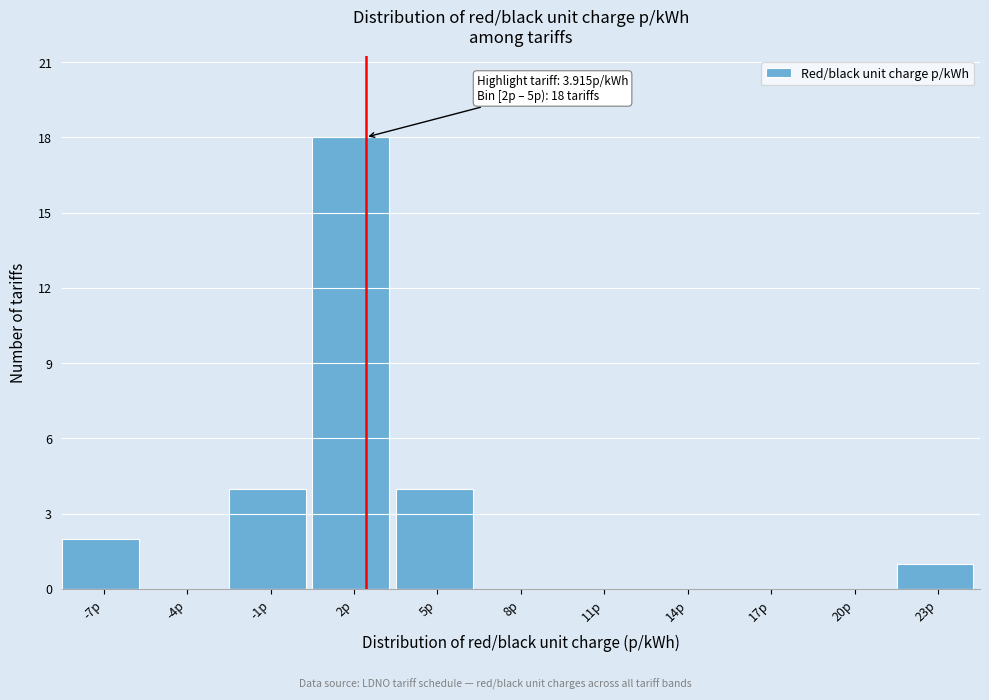

Reading right to left, list all the values displayed in this chart.

23p=1	20p=0	17p=0	14p=0	11p=0	8p=0	5p=4	2p=18	-1p=4	-4p=0	-7p=2